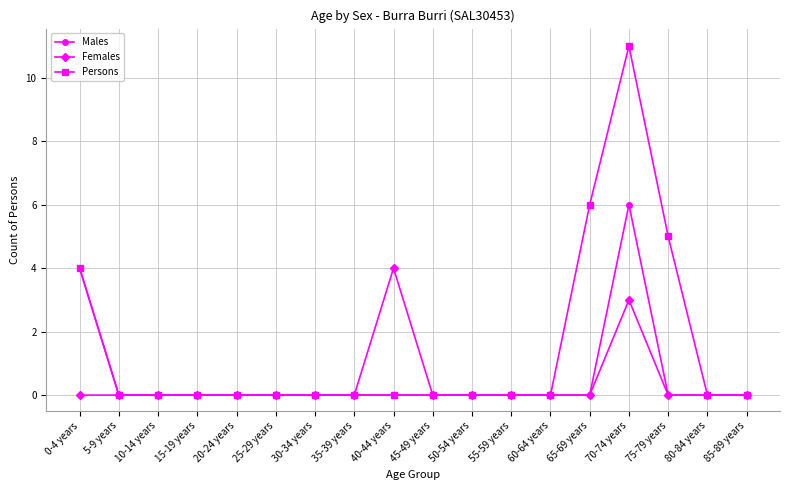

Which category has the highest value in the Males series?

70-74 years